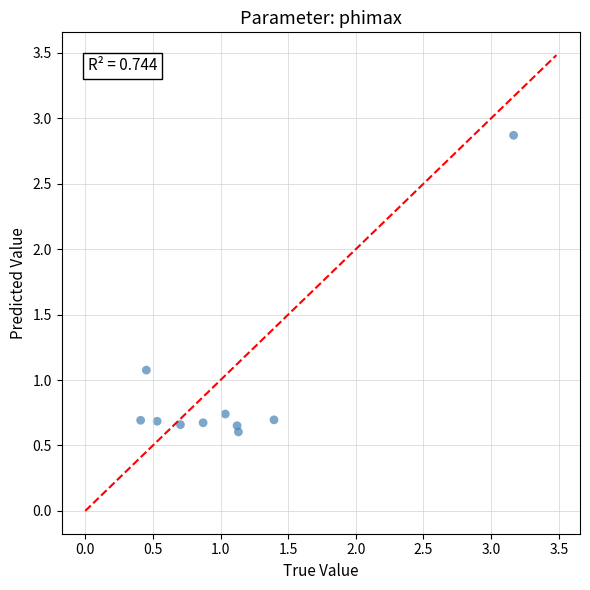

What is the average Y value?

0.9